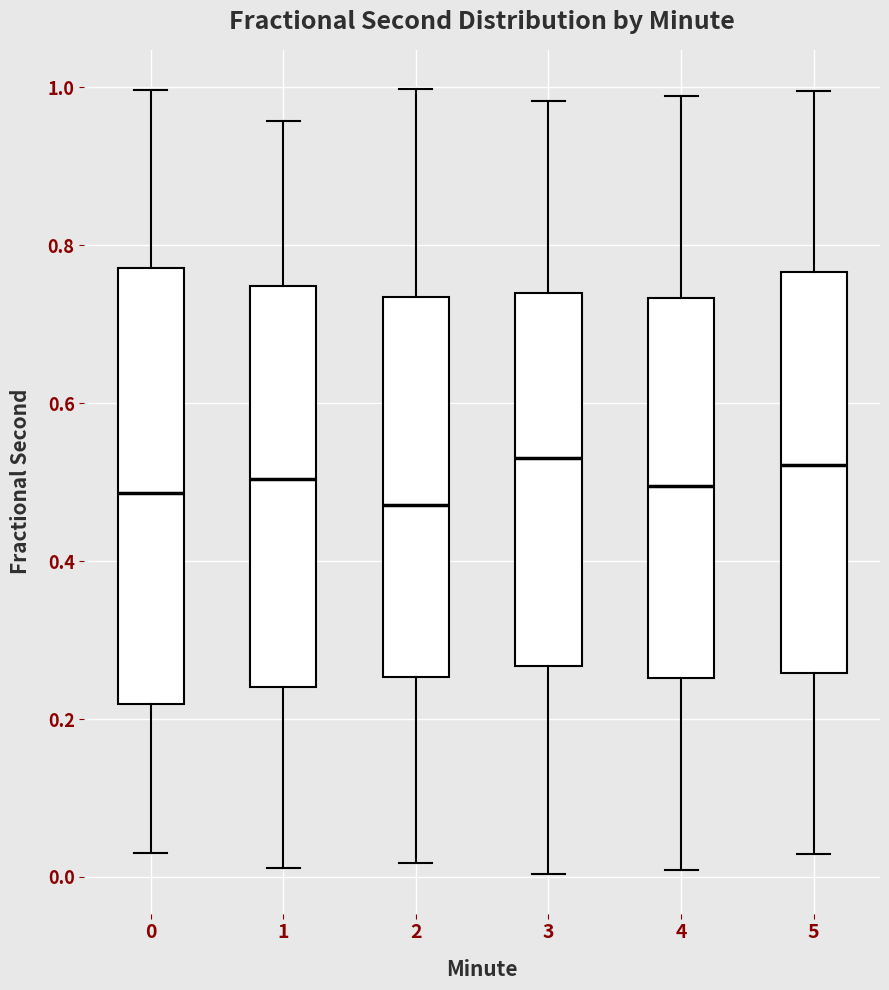

Reading left to right, read every box against the y-axis: the position of its median line, the range the box covers, and the ends of its whiskers. The values are not printed on the chart, so give them approximately, as read against the axis.

0: median 0.48, box 0.22 to 0.78, whiskers 0.04 to 1.00
1: median 0.50, box 0.24 to 0.74, whiskers 0.02 to 0.96
2: median 0.48, box 0.26 to 0.74, whiskers 0.02 to 1.00
3: median 0.54, box 0.26 to 0.74, whiskers 0.00 to 0.98
4: median 0.50, box 0.26 to 0.74, whiskers 0.00 to 0.98
5: median 0.52, box 0.26 to 0.76, whiskers 0.02 to 1.00